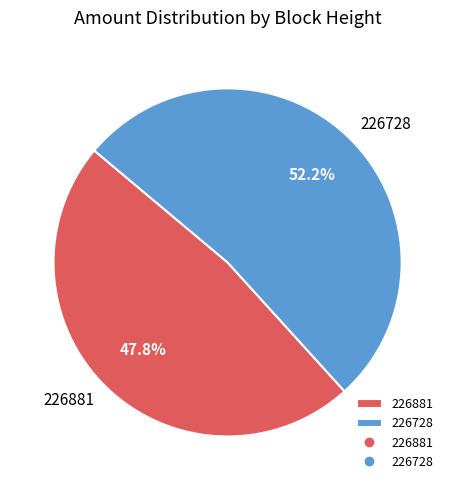

What percentage is the 226881 slice, to the nearest percent?

48%